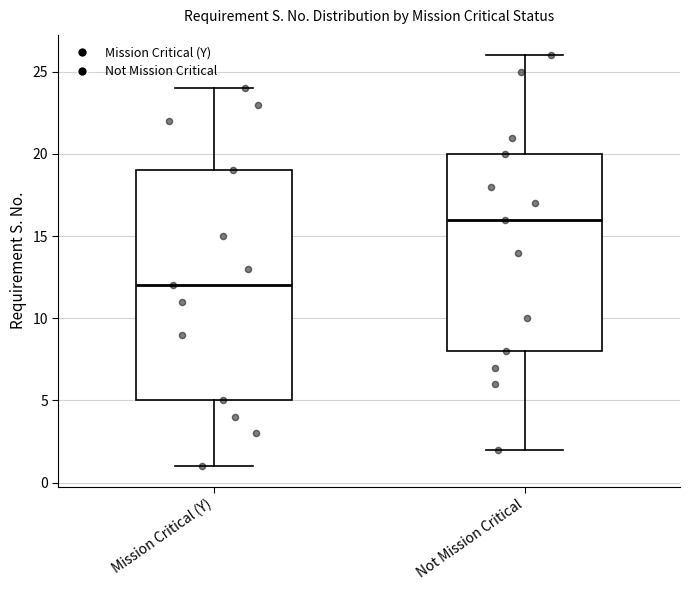

Where does the upper whisker of the box for Not Mission Critical end on the y-axis? The values are not printed on the chart, so give them approximately, as read against the axis.

26